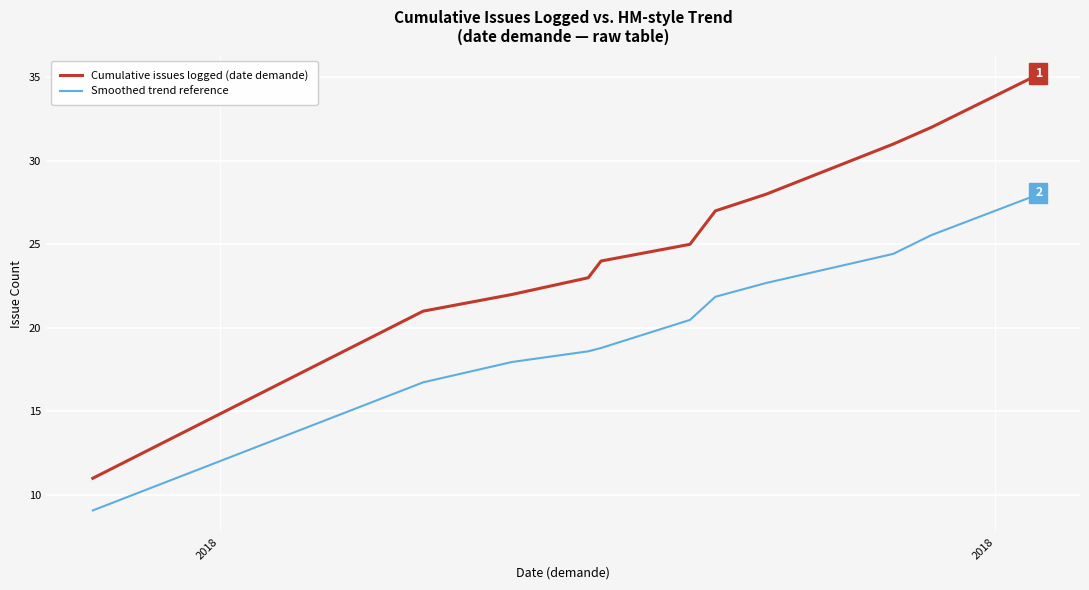

Rank the series by their average value, from lowest to highest.

Smoothed trend reference, Cumulative issues logged (date demande)